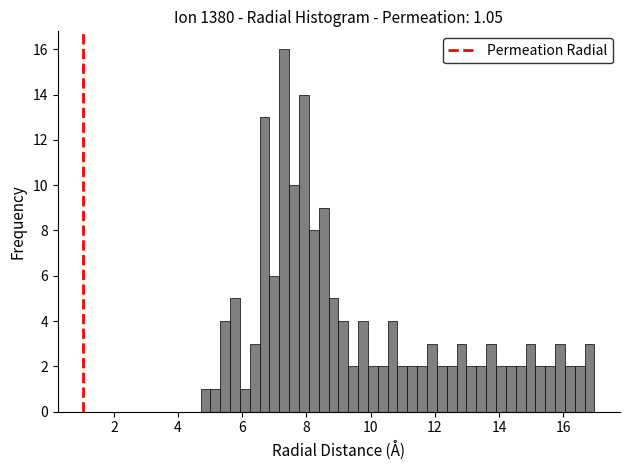

Around what value on the x-axis is the tallest bar? Give the approximate position of its centre, as read against the axis.

7.4